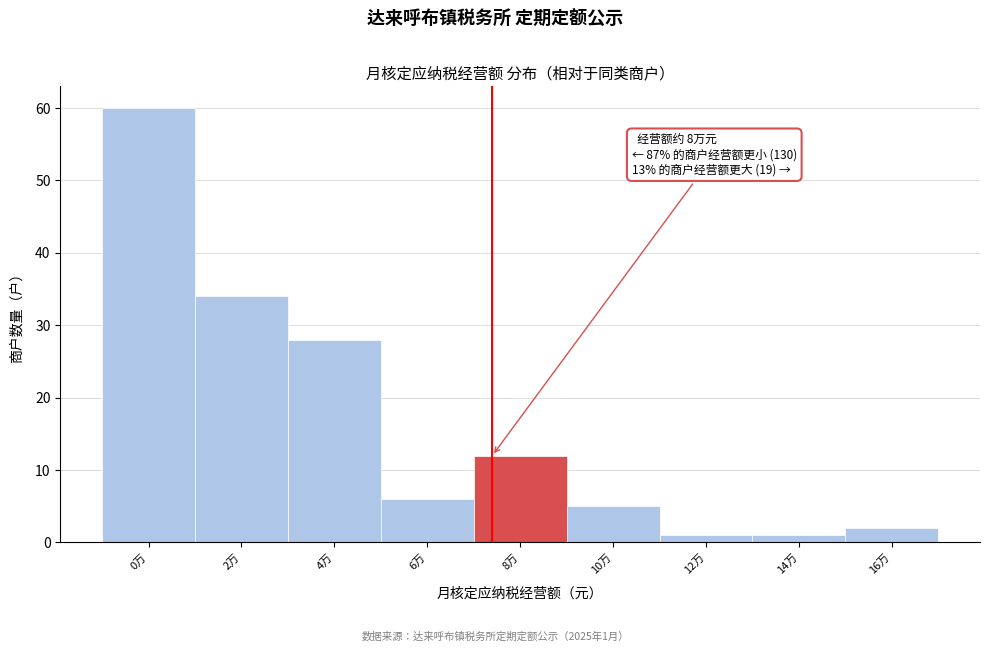

Reading left to right, transcribe all the data shown in this chart.

60	34	28	6	12	5	1	1	2